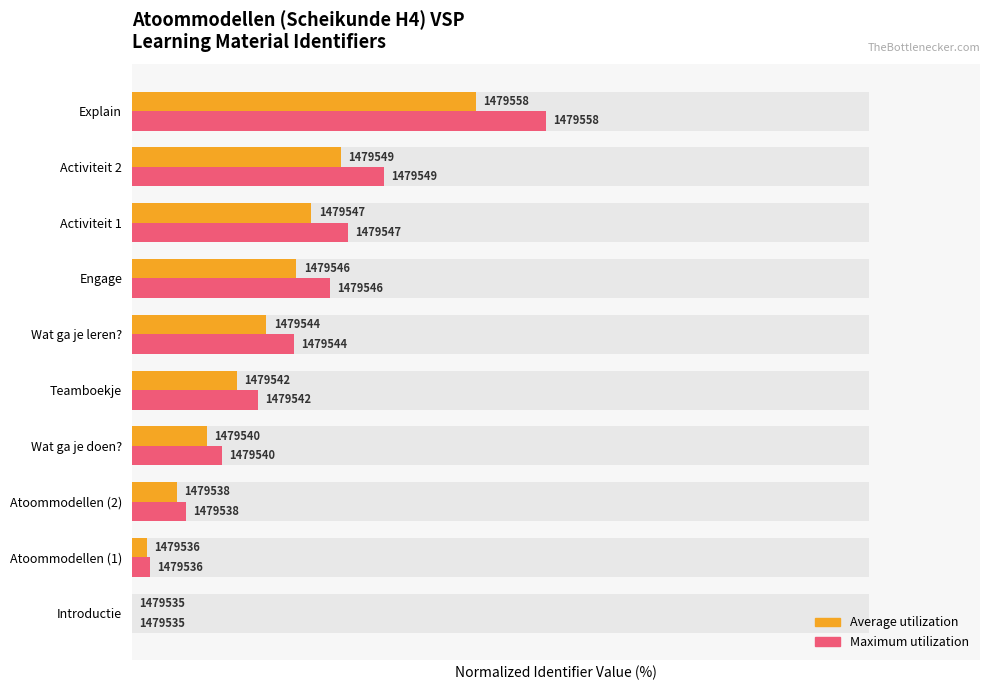

Is it true that Average utilization equals 13.3 at Activiteit 2?

False